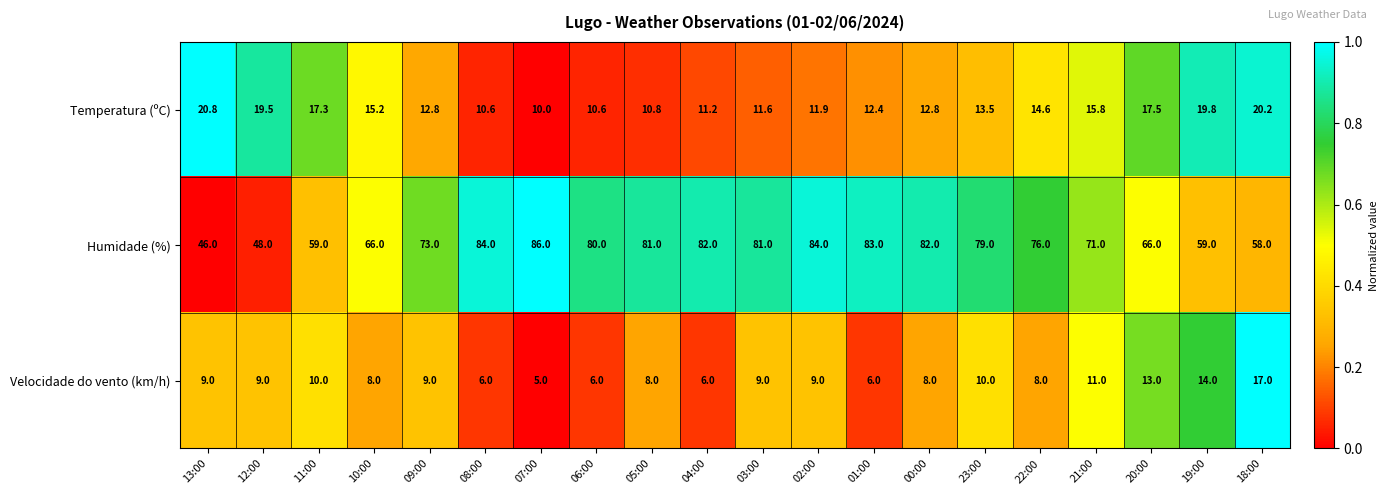

At which label does Humidade (%) first exceed 79?

08:00